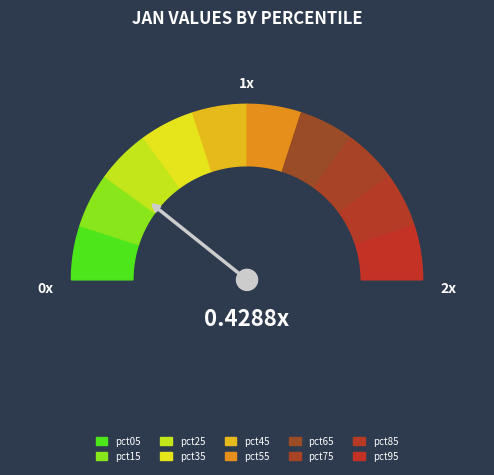

Count the number of slices in the pie.

10